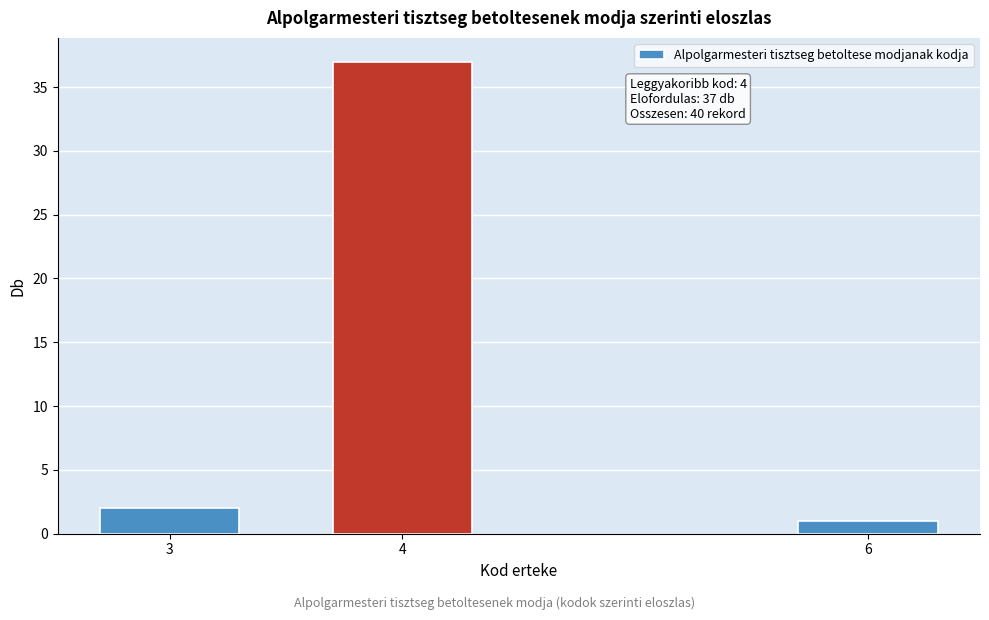

Reading right to left, transcribe all the data shown in this chart.

6=1	4=37	3=2